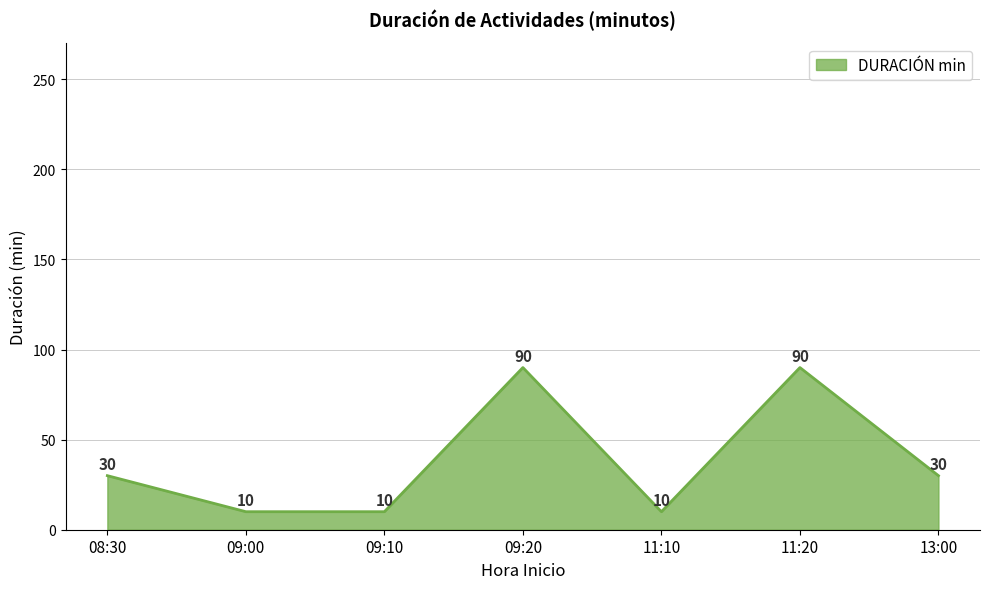

Reading left to right, list all the values displayed in this chart.

08:30=30	09:00=10	09:10=10	09:20=90	11:10=10	11:20=90	13:00=30